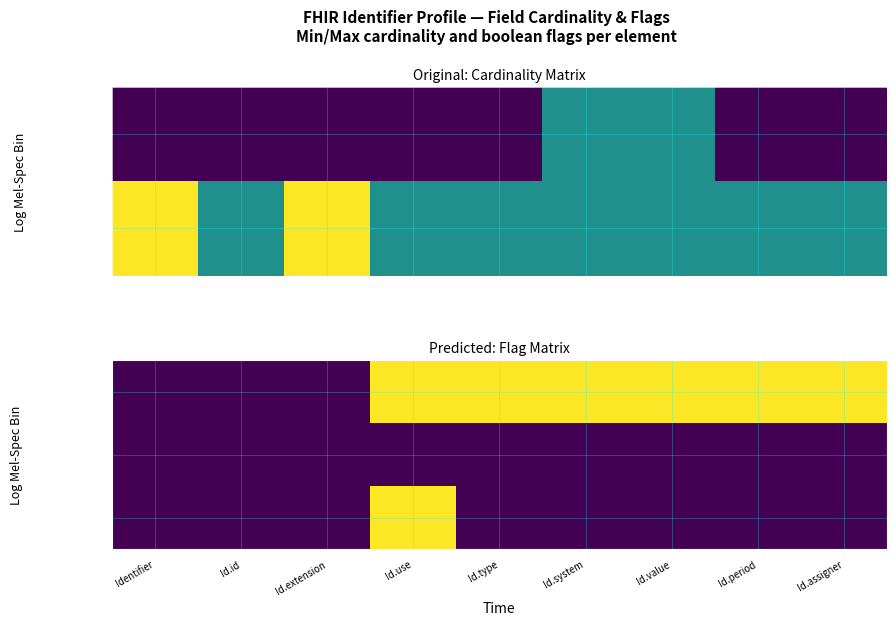

What is the difference between the maximum and minimum values in the Is_Summary series?

1